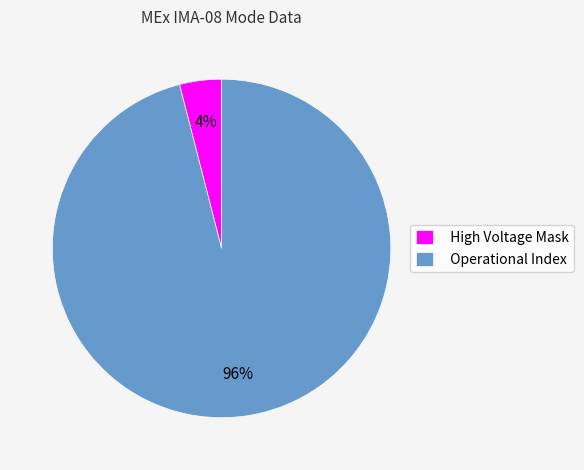

Which has a higher value, Operational Index or High Voltage Mask?

Operational Index